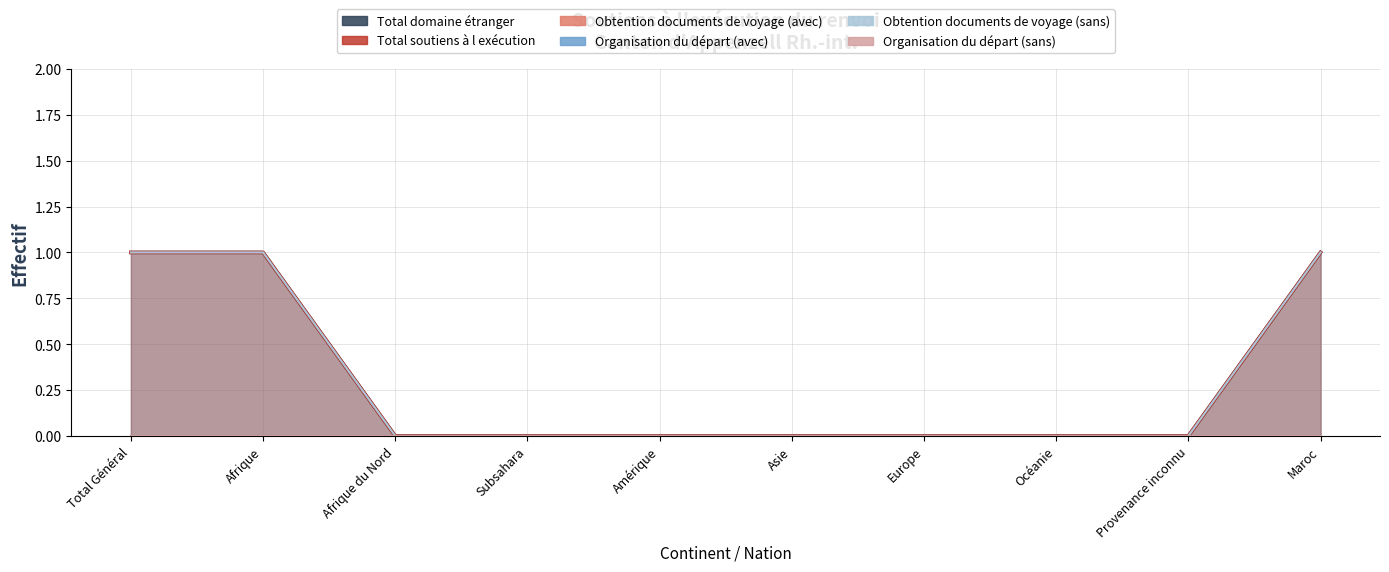

Is it true that Obtention documents de voyage (sans) equals 0 at Subsahara?

True